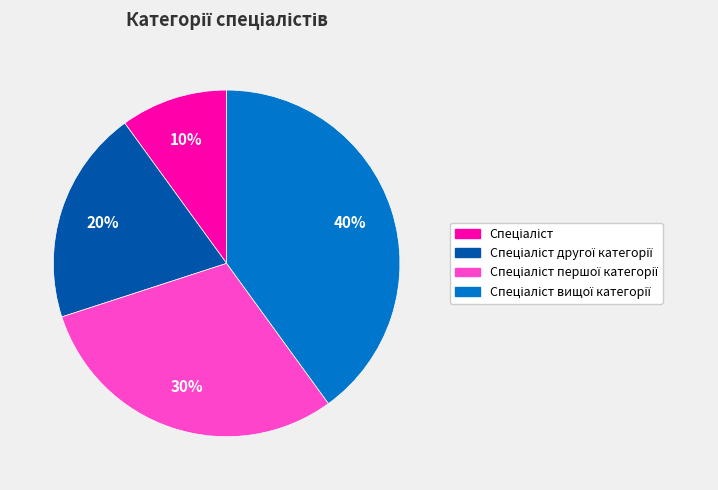

How many segments does this pie chart have?

4